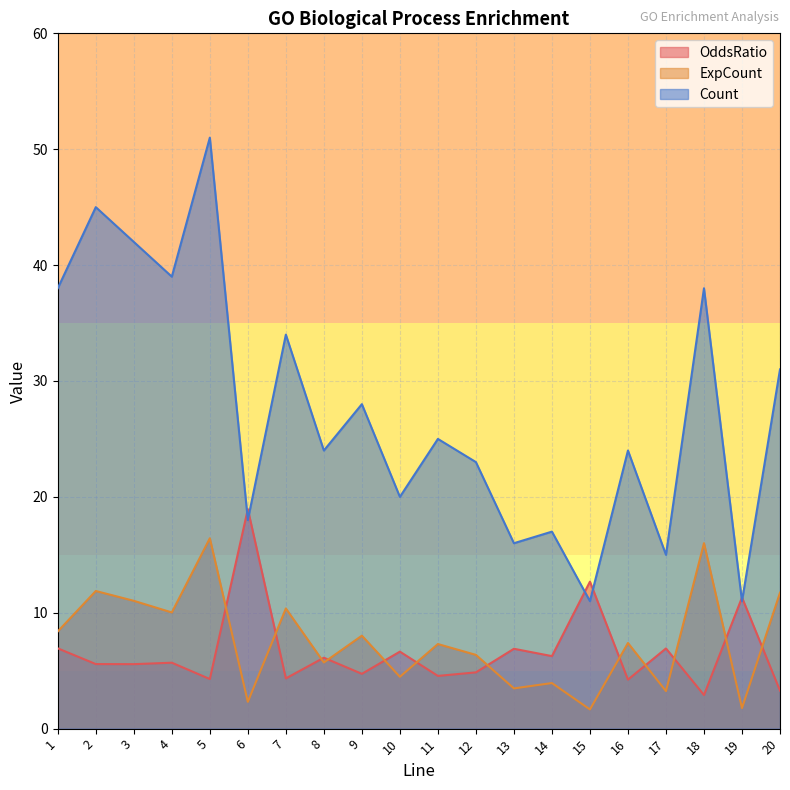

At which category does OddsRatio reach its first local valley?

3